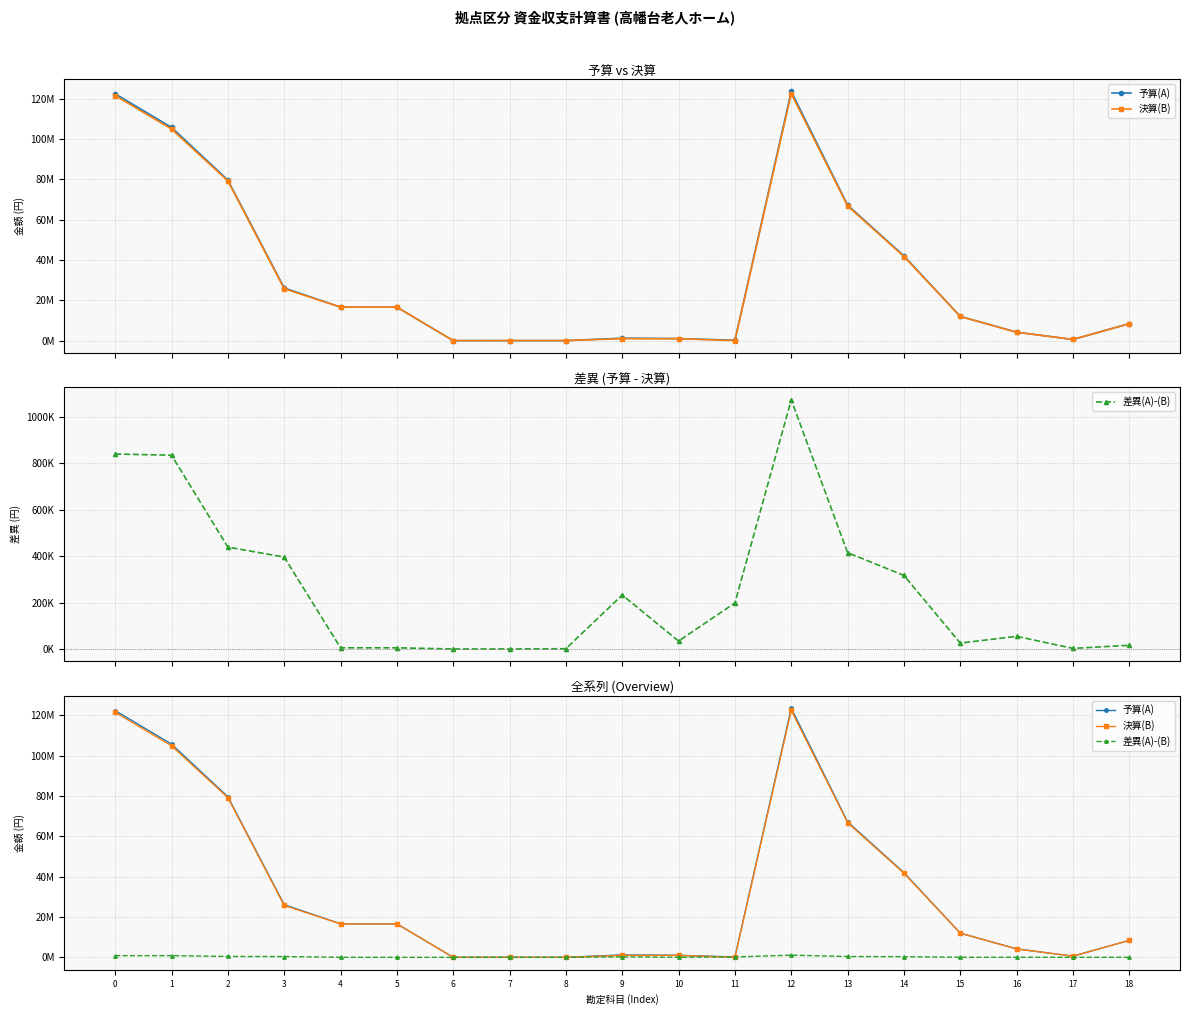

Reading left to right, list all the values displayed in this chart.

予算(A): 122341932	105738932	79621732	26117200	16603000	16603000	0	0	5000	1200000	1000000	200000	123546932	67181000	42000000	12000000	4200000	581000	8400000
決算(B): 121501412	104903412	79182452	25720960	16598000	16598000	0	0	3866	967400	966000	1400	122472678	66765714	41682958	11974576	4145598	578500	8384082
差異(A)-(B): 840520	835520	439280	396240	5000	5000	0	0	1134	232600	34000	198600	1074254	415286	317042	25424	54402	2500	15918